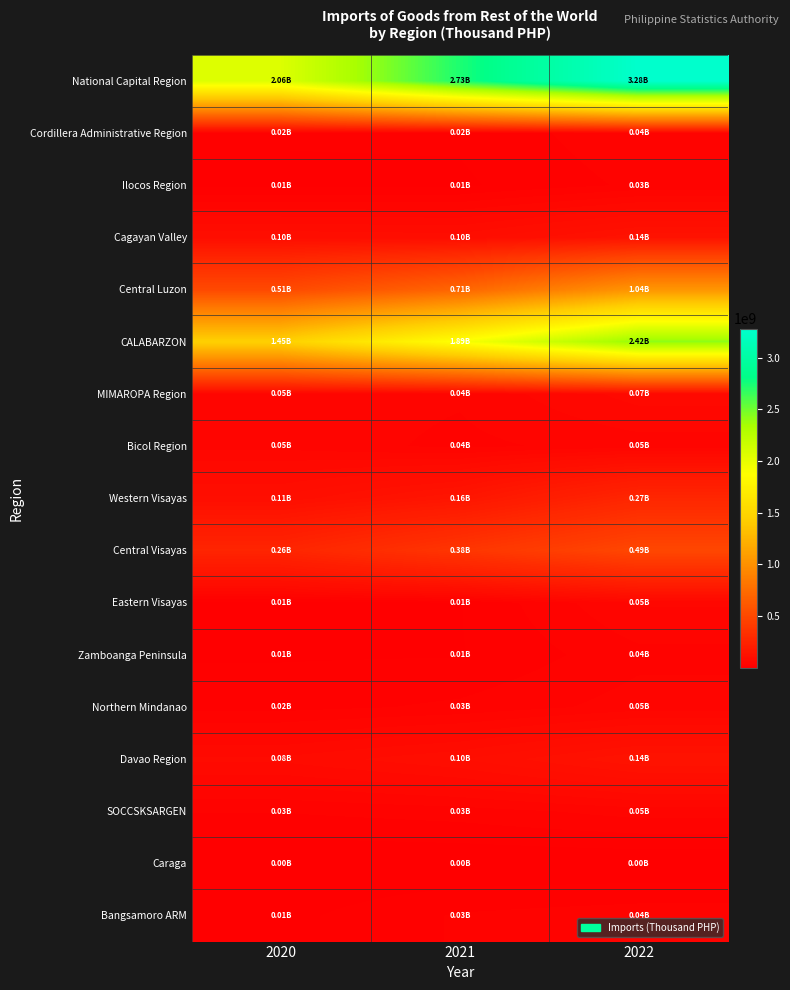

Which series has the largest total across all categories?

National Capital Region